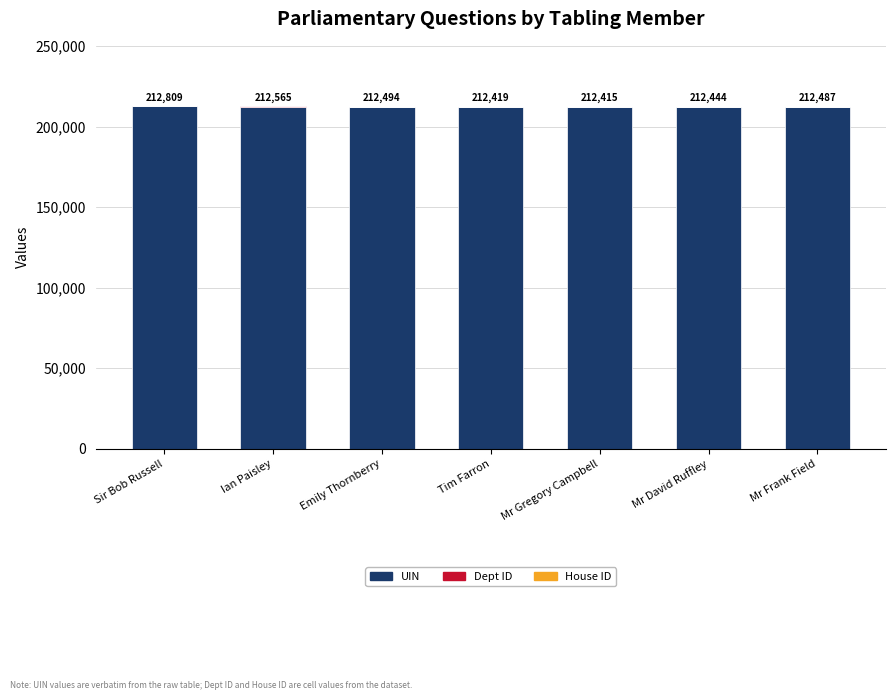

True or false: UIN has a value of 373416 at Ian Paisley.

False